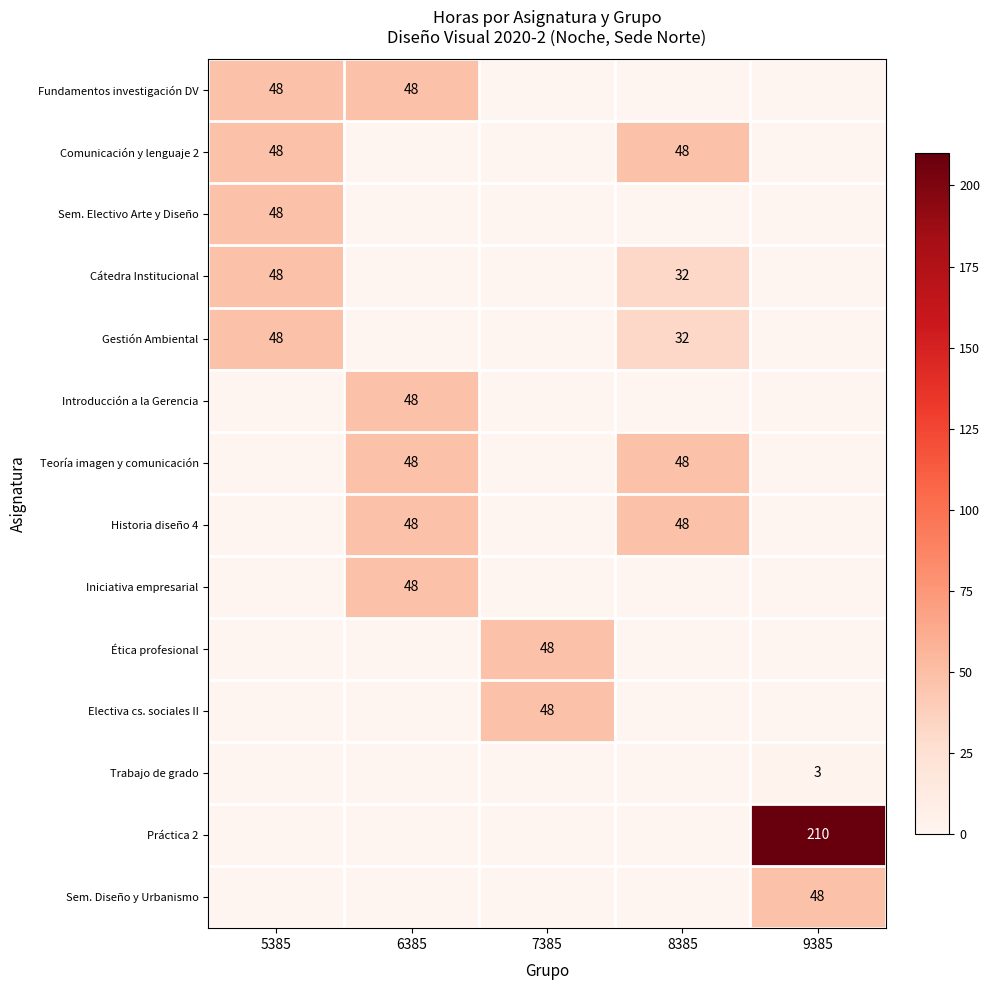

Which label corresponds to the largest value in the chart?

9385